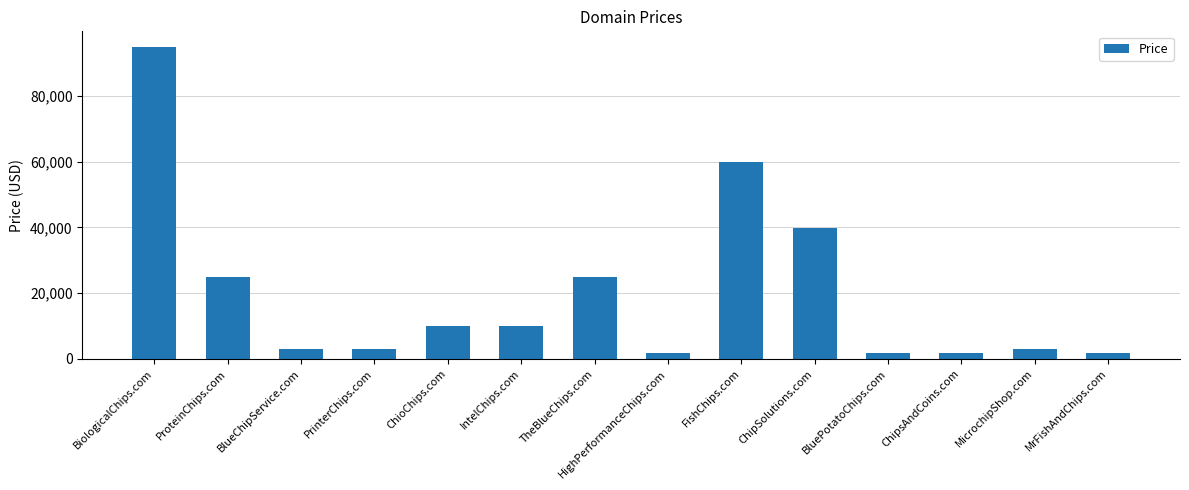

Approximately how many times larger is the value at PrinterChips.com compared to IntelChips.com?

0.3